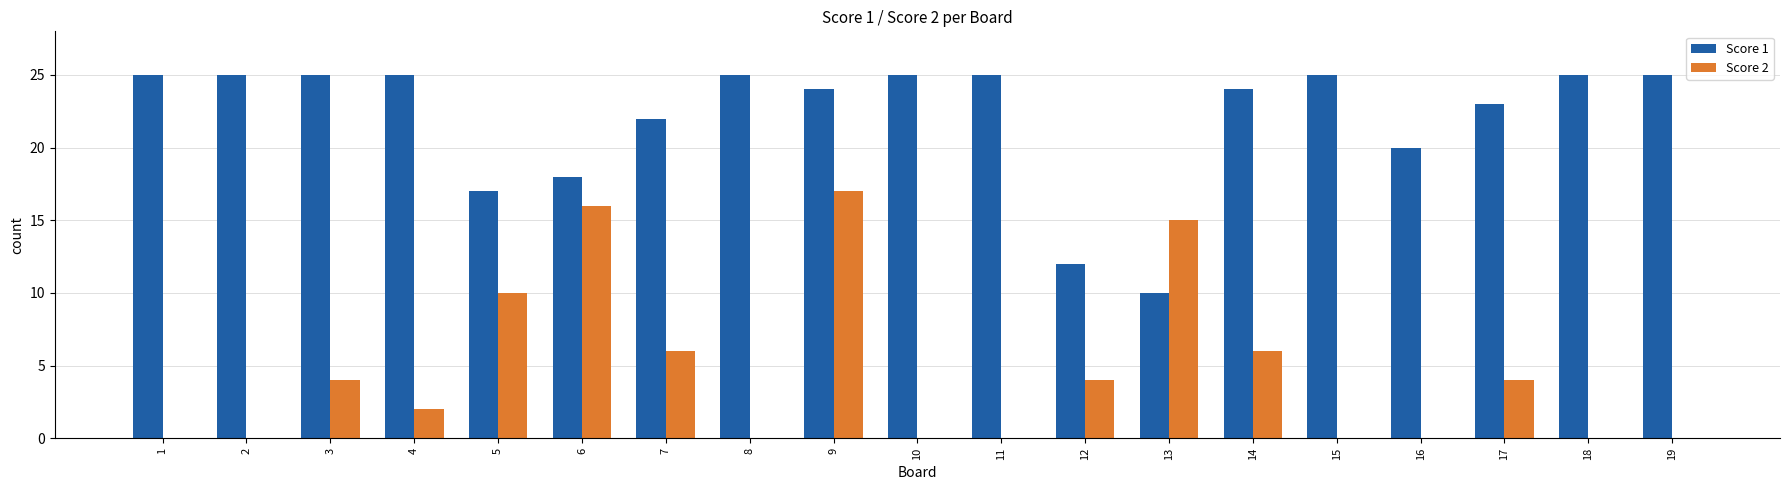

How many data points does each series have?

19